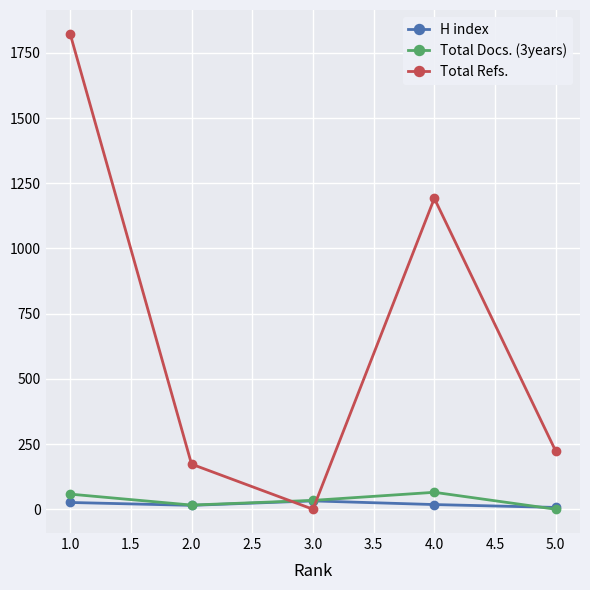

True or false: Total Docs. (3years) and Total Refs. cross at least once.

True